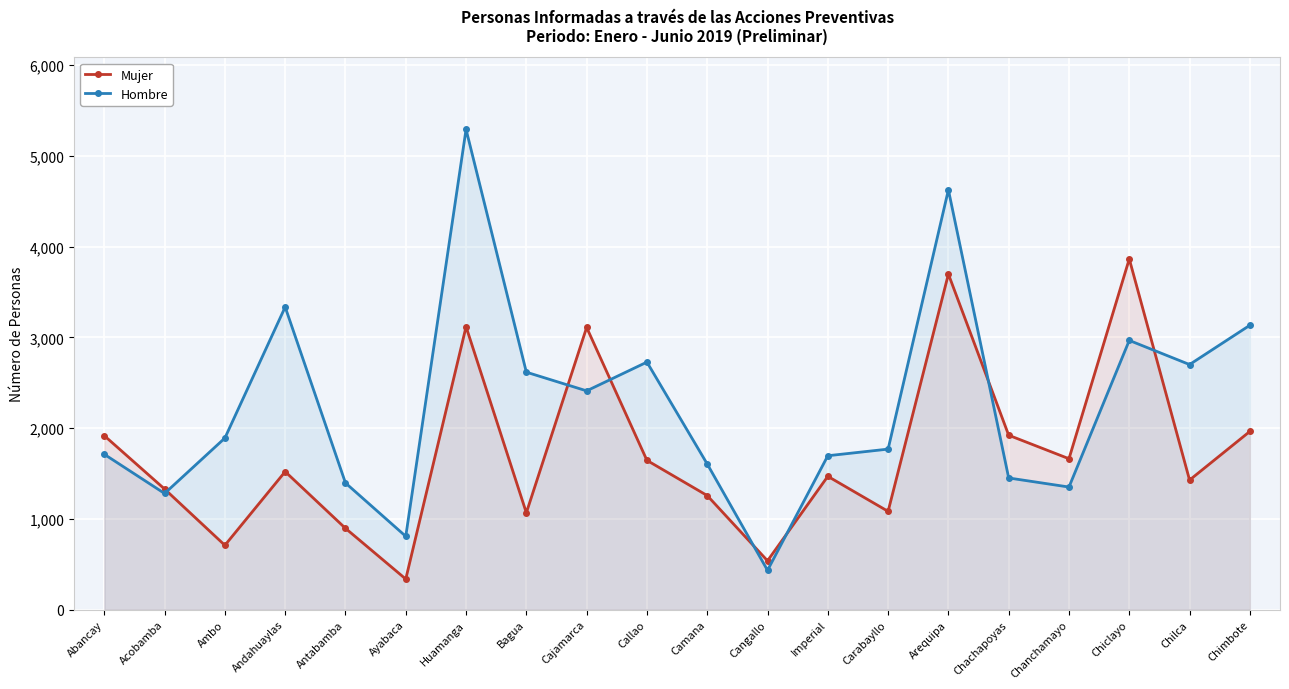

Between Bagua and Chiclayo, which is larger?

Chiclayo